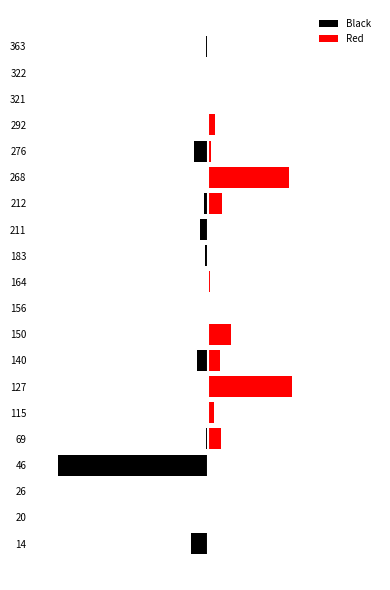

What is the minimum value for Black?

-306